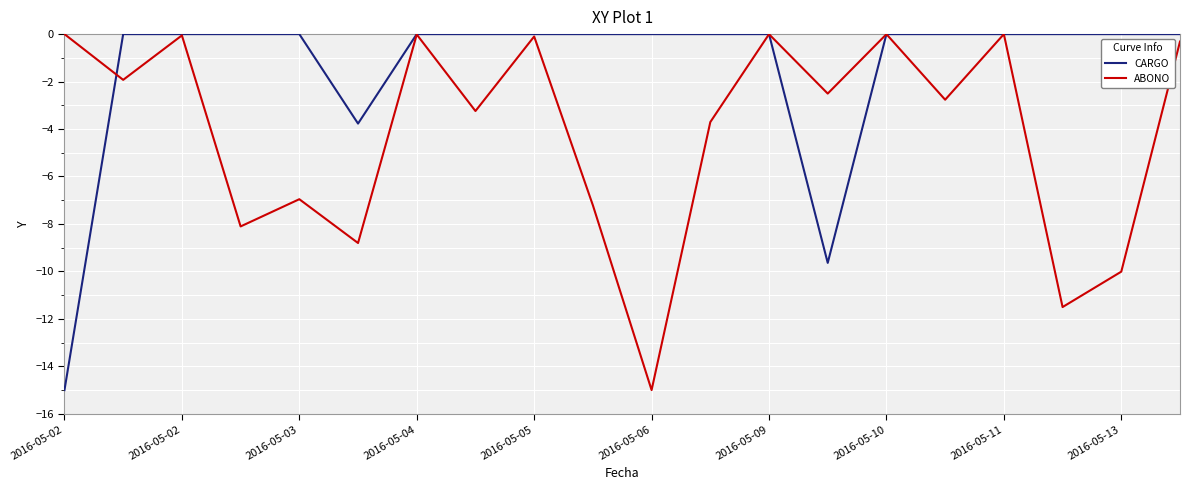

How many lines are shown in the chart?

2